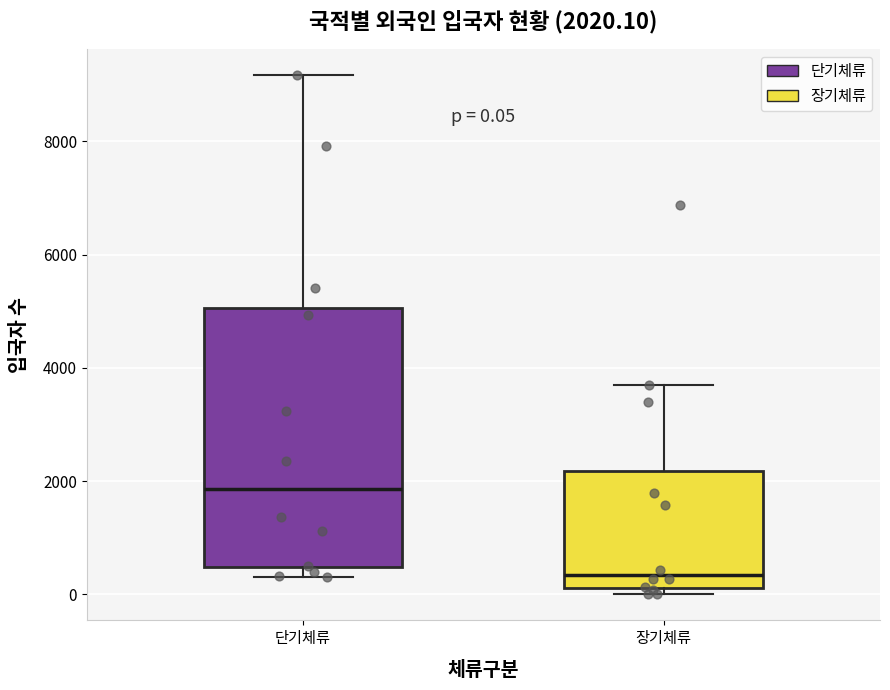

Which box's median line is the highest?

단기체류